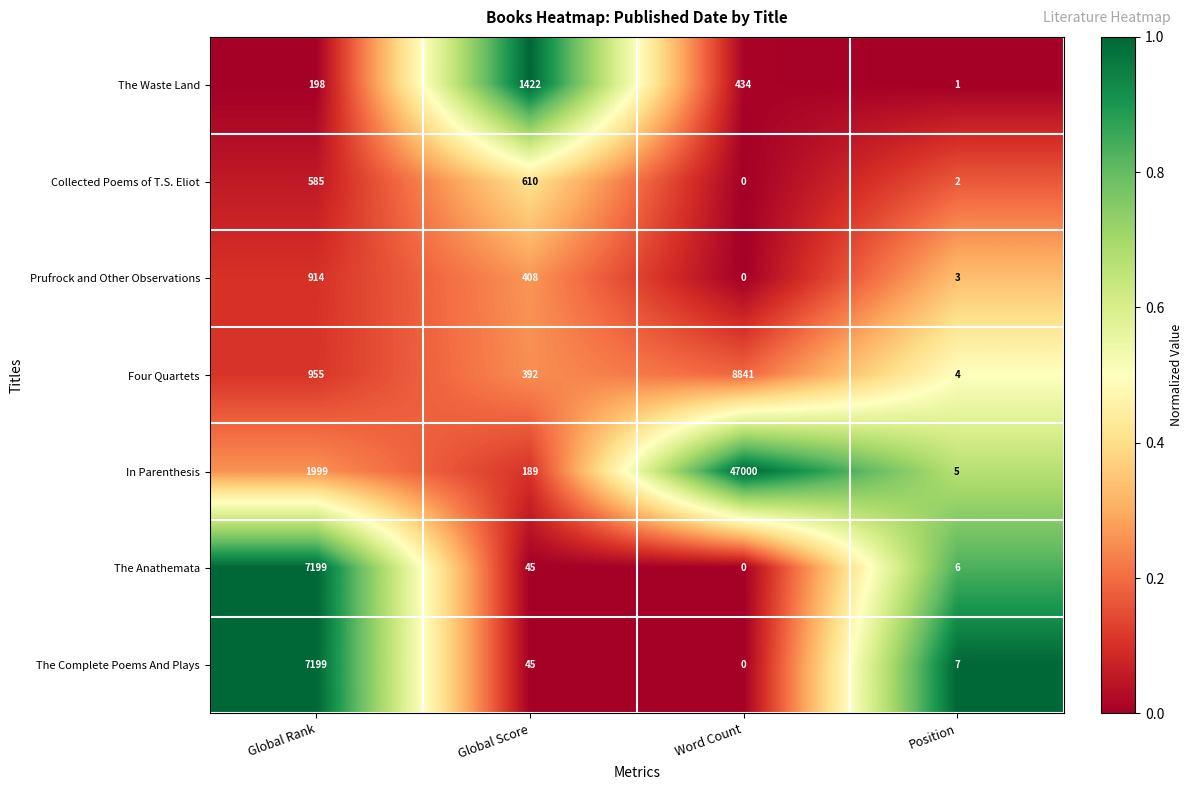

Is the value of Prufrock and Other Observations at Global Rank greater than the value of Collected Poems of T.S. Eliot at Global Rank?

Yes